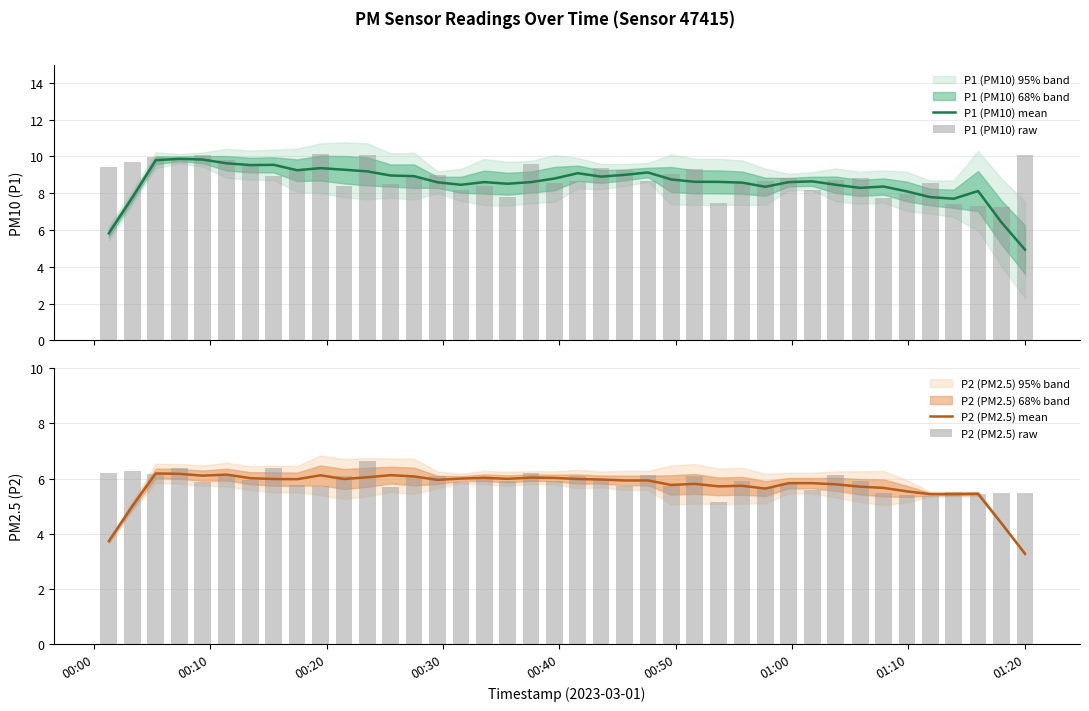

What is the highest value of the P1 (PM10) mean series?

9.9